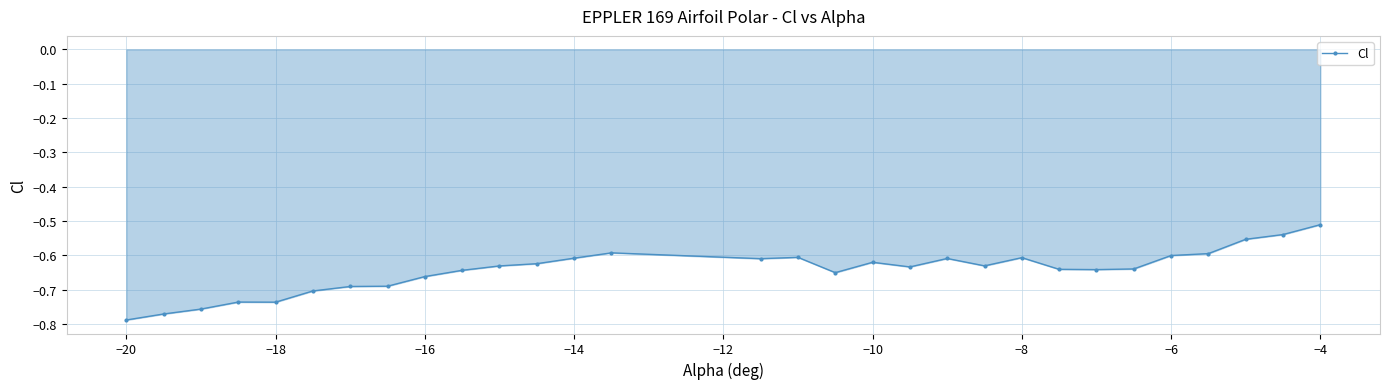

What is the sum of all values?

-19.3